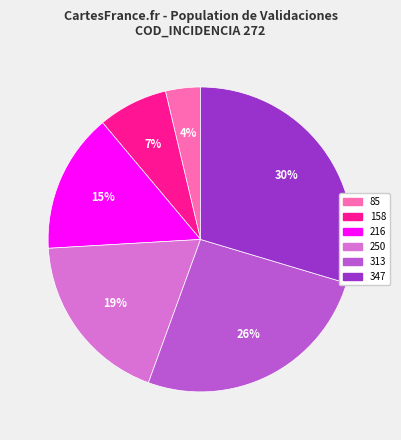

How many slices are in this pie chart?

6